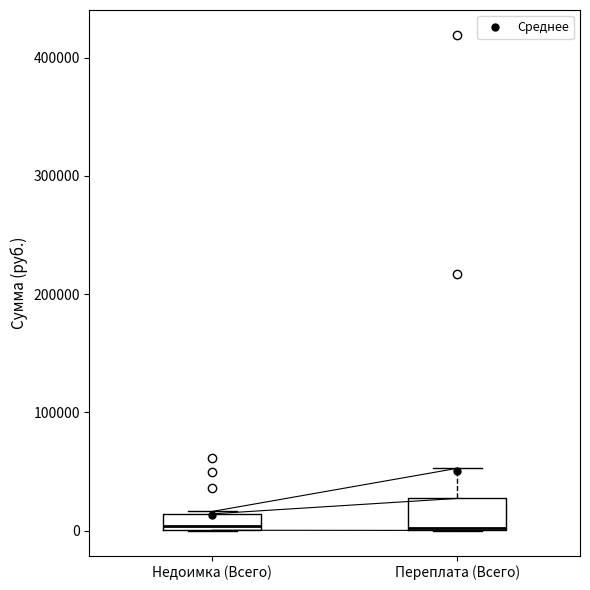

Where is the lower edge of the box for Переплата (Всего) on the y-axis? The values are not printed on the chart, so give them approximately, as read against the axis.

0